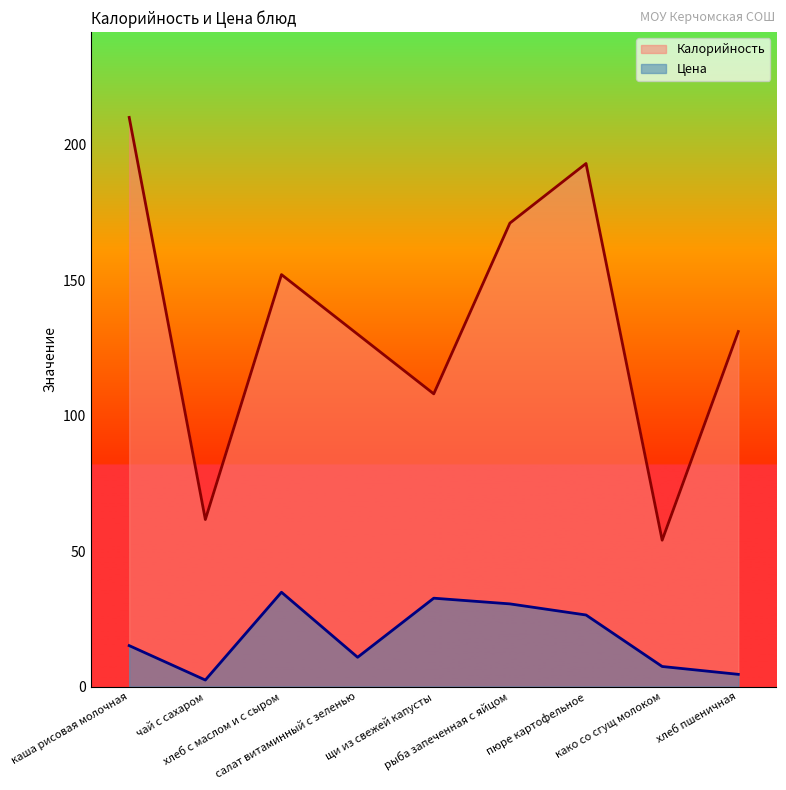

Is the value of Калорийность at рыба запеченная с яйцом greater than the value of Цена at како со сгущ молоком?

Yes